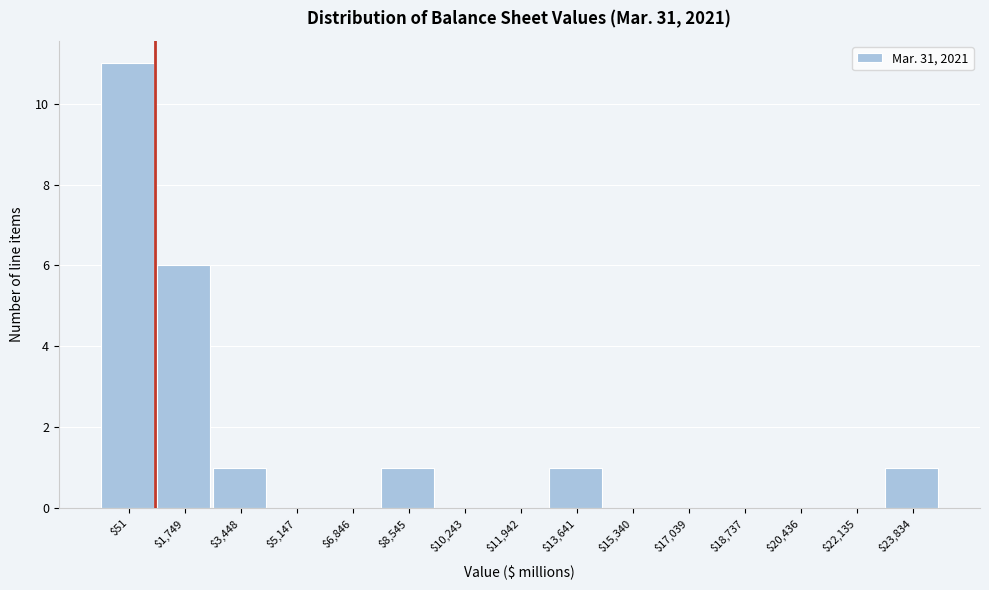

True or false: the data shows 0 at $5,147.

True